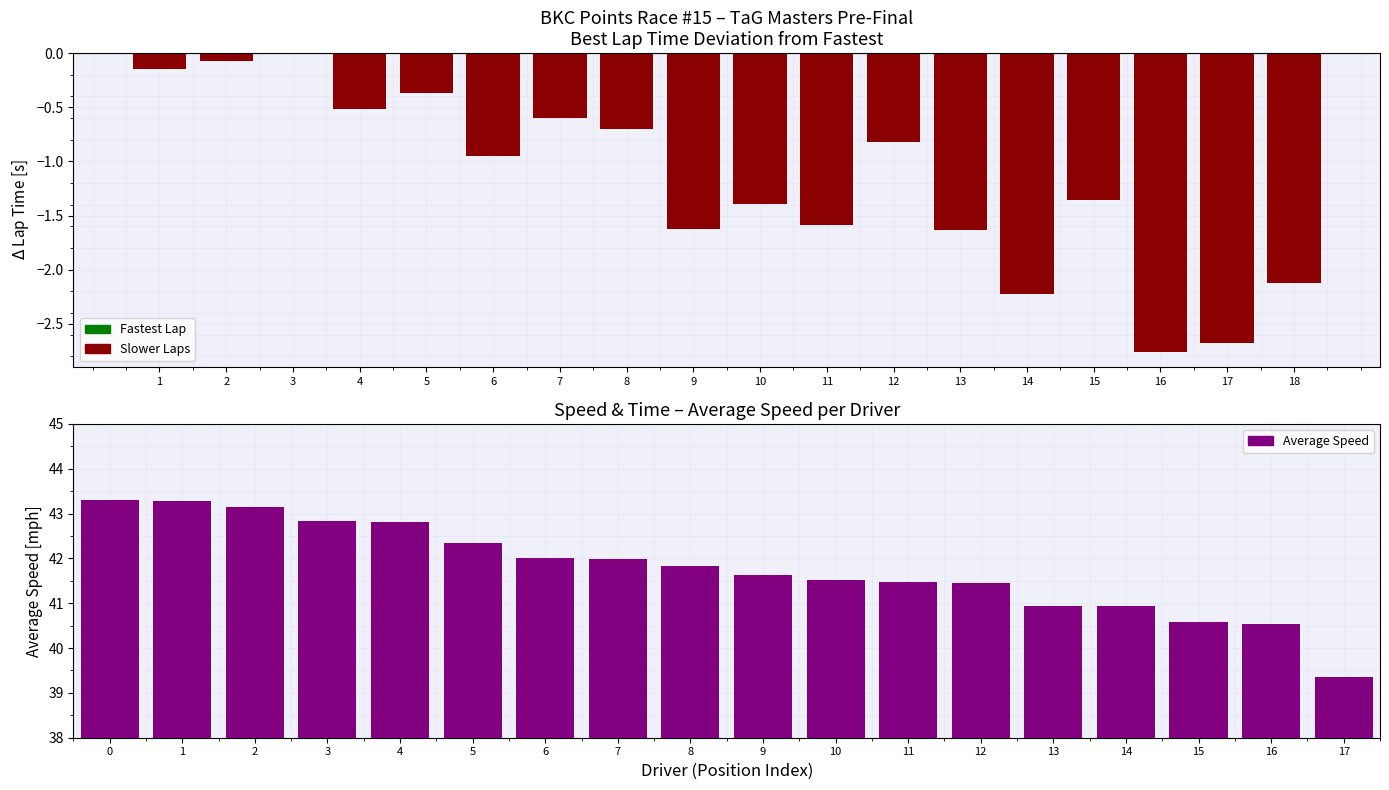

Reading left to right, extract all data points from this chart.

43.3	43.3	43.1	42.8	42.8	42.3	42.0	42.0	41.8	41.6	41.5	41.5	41.4	40.9	40.9	40.6	40.5	39.4